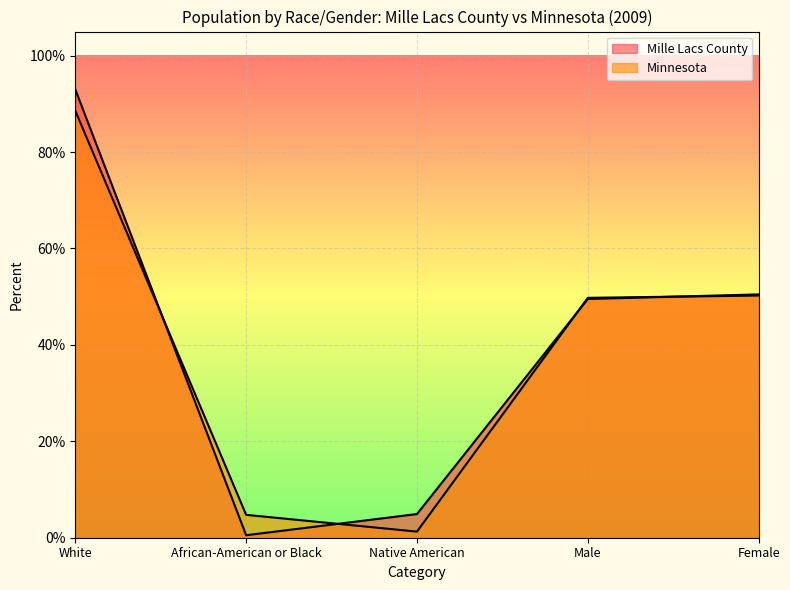

What is the label of the 1st point from the right?

Female